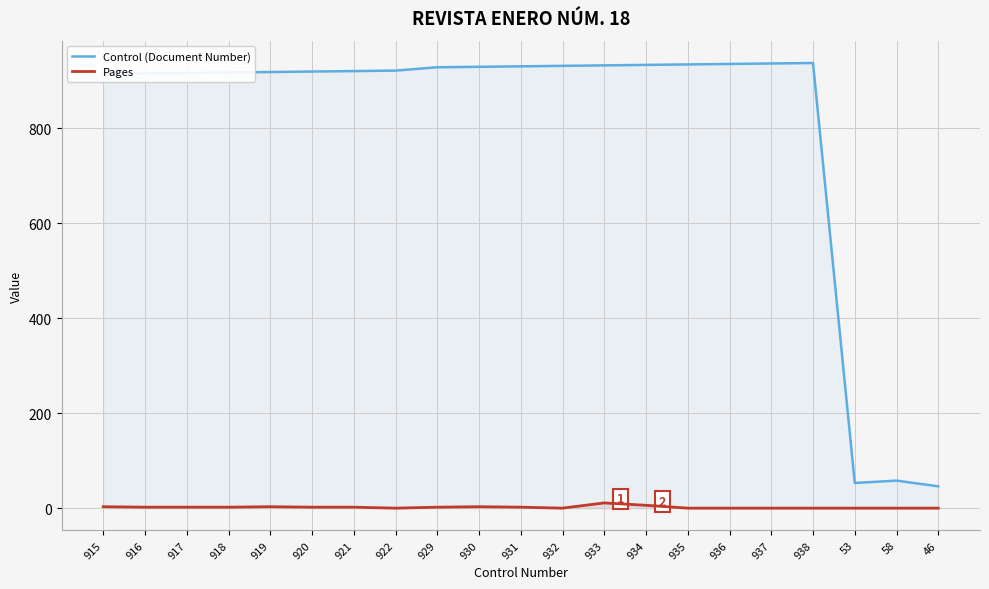

At which category is the sum across all series the highest?

933